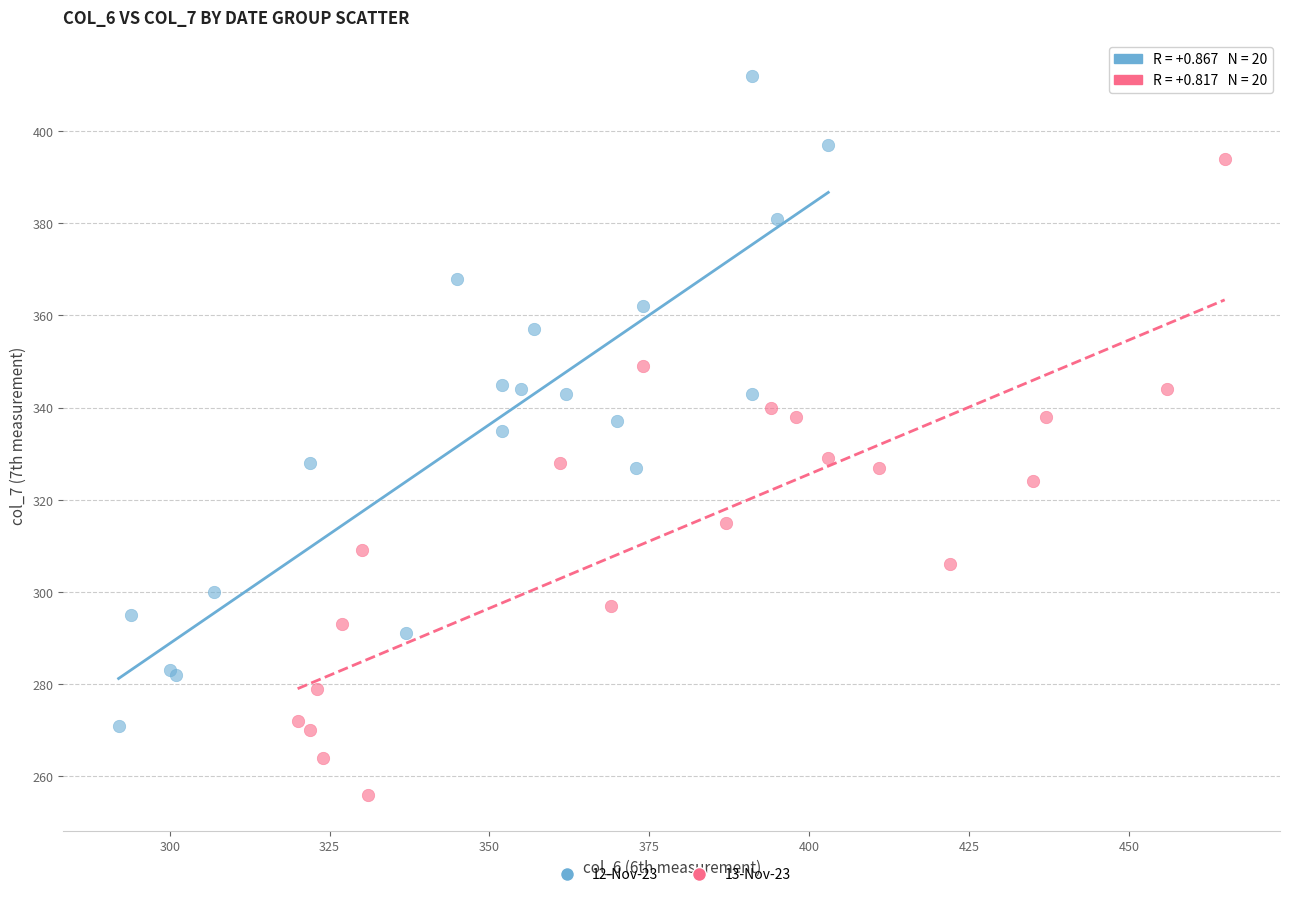

Which series reaches the maximum Y coordinate?

12-Nov-23